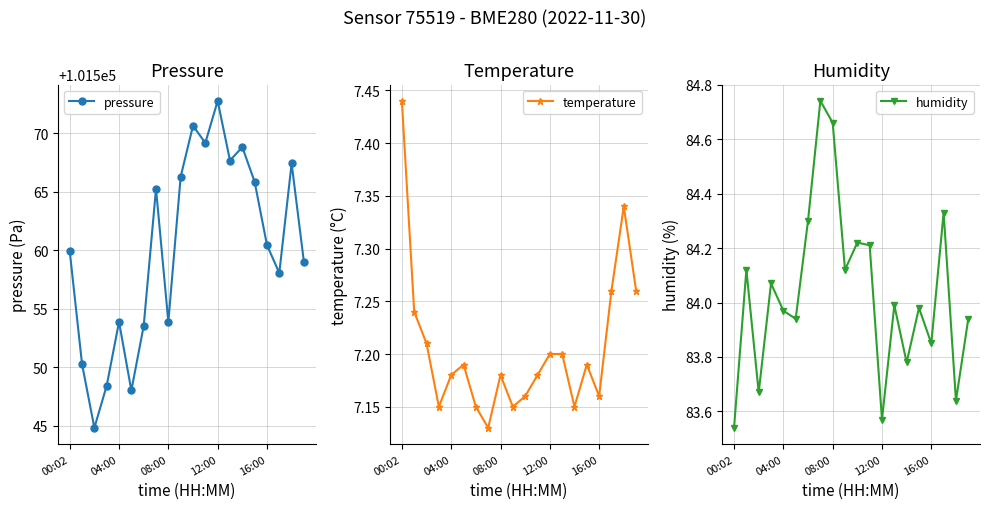

What is the difference between the second highest and second lowest values in the pressure series?

22.6